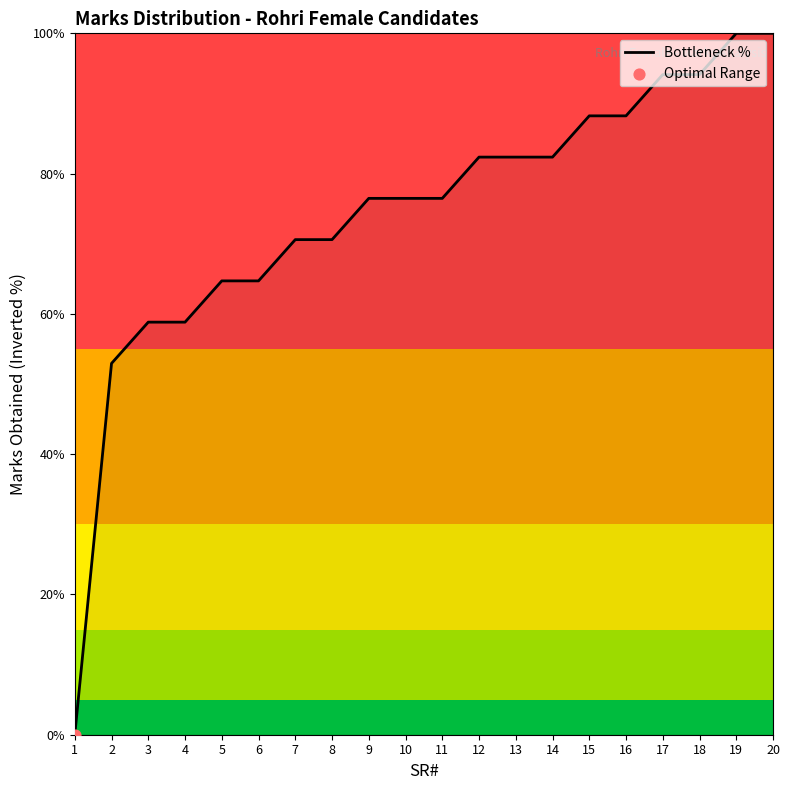

What is the change in value from 1 to 2?

+52.9